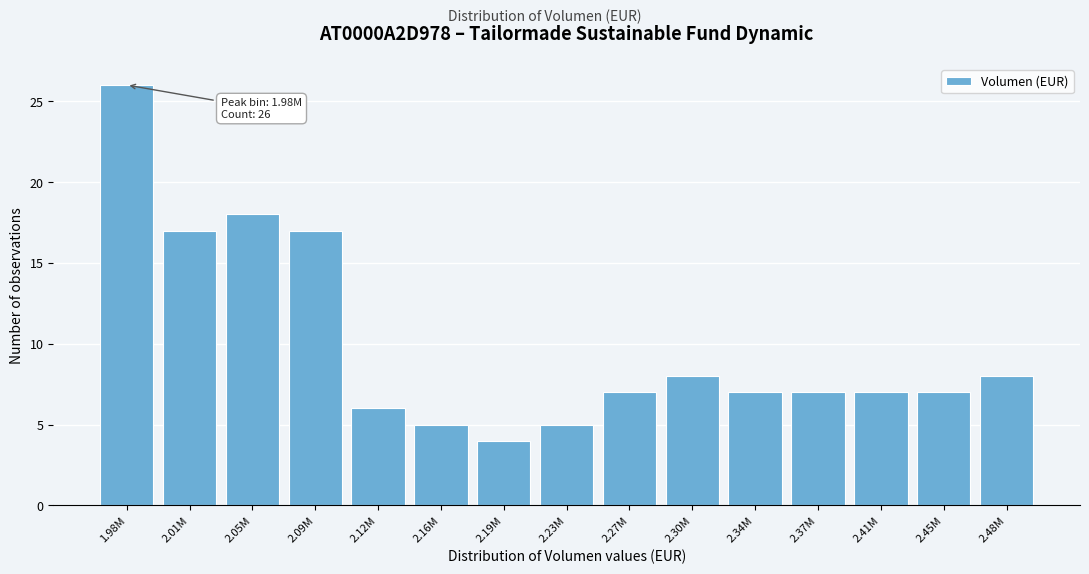

Reading right to left, transcribe all the data shown in this chart.

2.48M=8	2.45M=7	2.41M=7	2.37M=7	2.34M=7	2.30M=8	2.27M=7	2.23M=5	2.19M=4	2.16M=5	2.12M=6	2.09M=17	2.05M=18	2.01M=17	1.98M=26